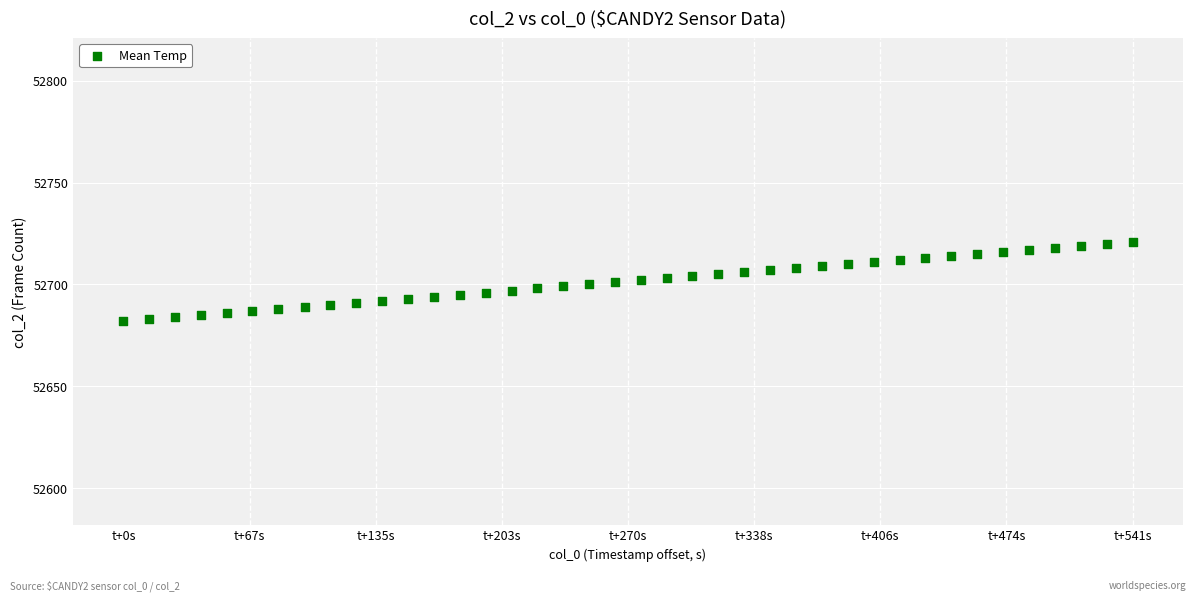

What is the range of Y values (max minus min)?

39